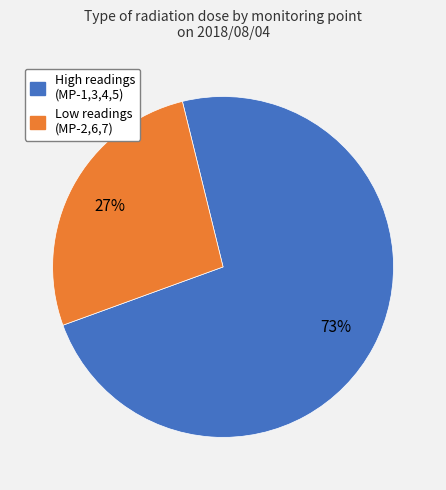

Is there a majority slice in this chart?

Yes